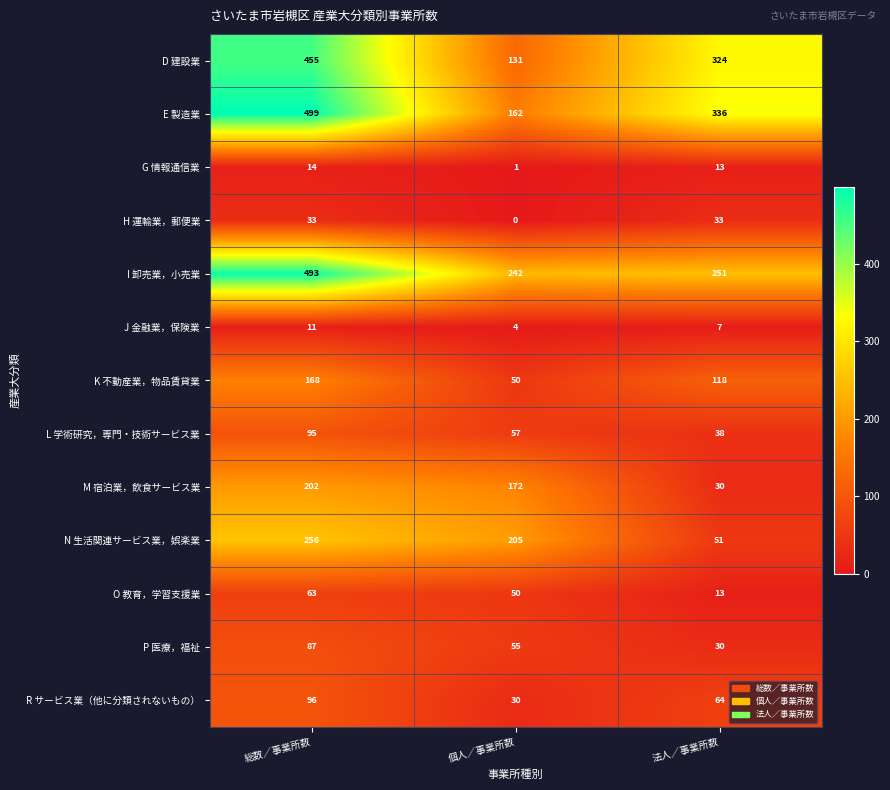

True or false: M 宿泊業，飲食サービス業 has a value of 353 at 総数／事業所数.

False